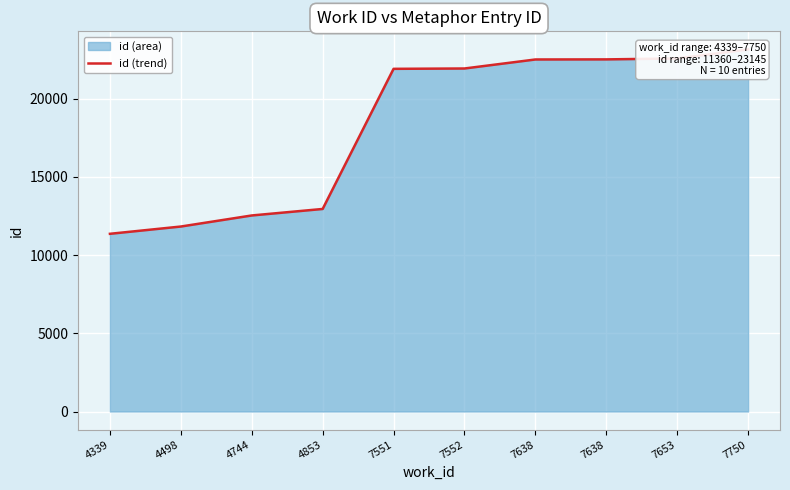

Which label corresponds to the largest value in the chart?

7750